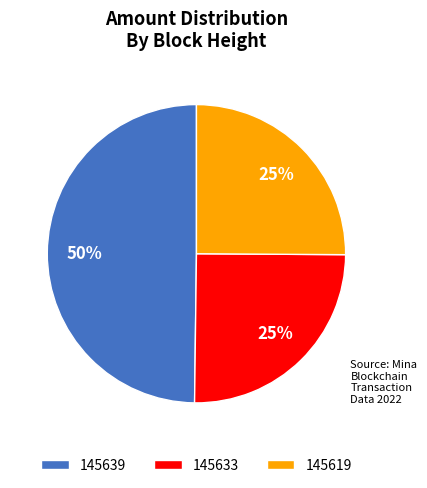

The 145639 slice represents 9% of the pie. True or false?

False